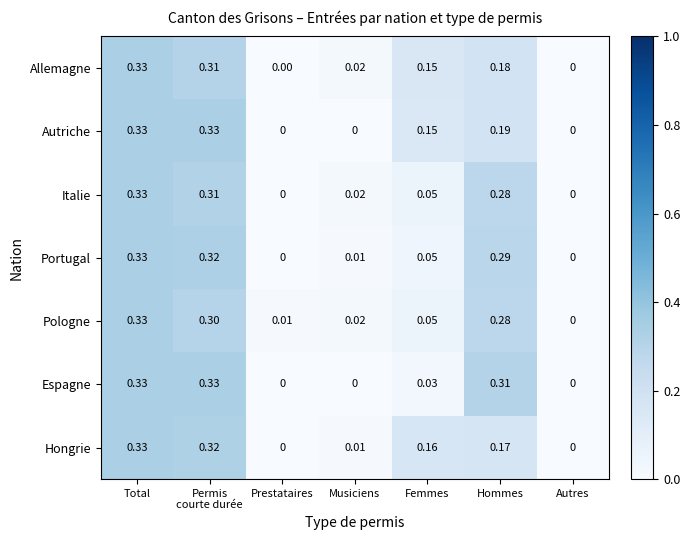

Is the value of Espagne at Musiciens greater than the value of Portugal at Hommes?

No